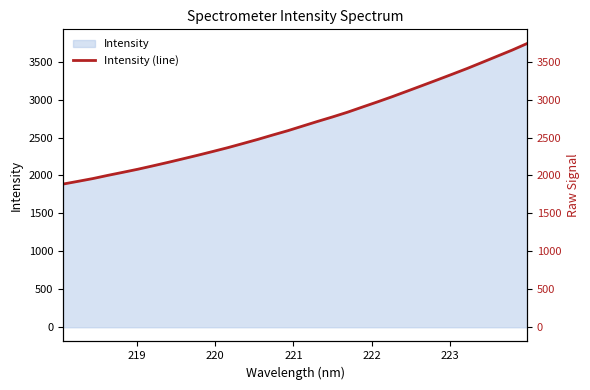

Reading left to right, transcribe all the data shown in this chart.

1886.4	1922.4	1959.3	2001.5	2041.5	2082.2	2126.5	2171.9	2218.9	2266.5	2315.8	2366.2	2420.2	2474.9	2533.0	2589.3	2650.9	2712.2	2771.5	2833.6	2902.0	2969.5	3039.3	3112.2	3185.7	3259.6	3334.4	3410.2	3490.3	3571.1	3651.7	3738.4